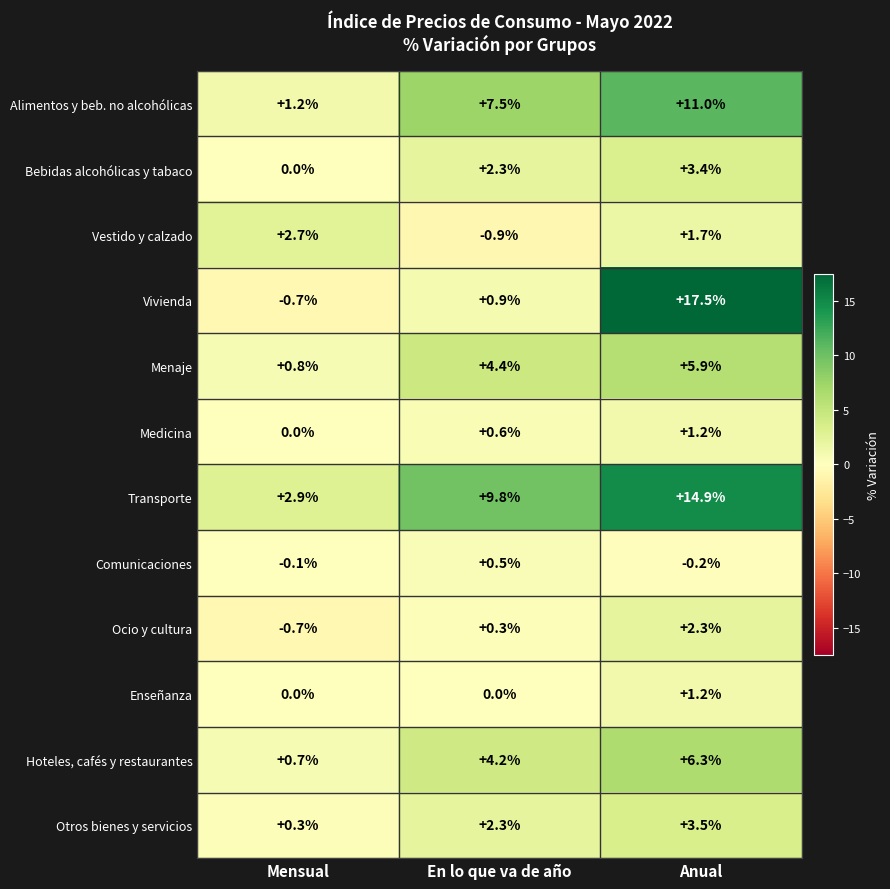

What is the sum of all Medicina values?

1.8